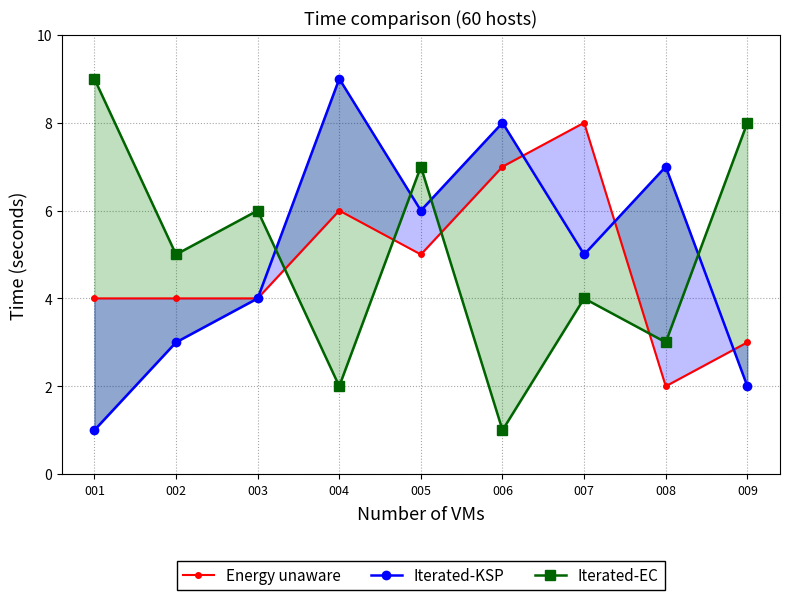

Is this an area chart (filled region under the line)?

No